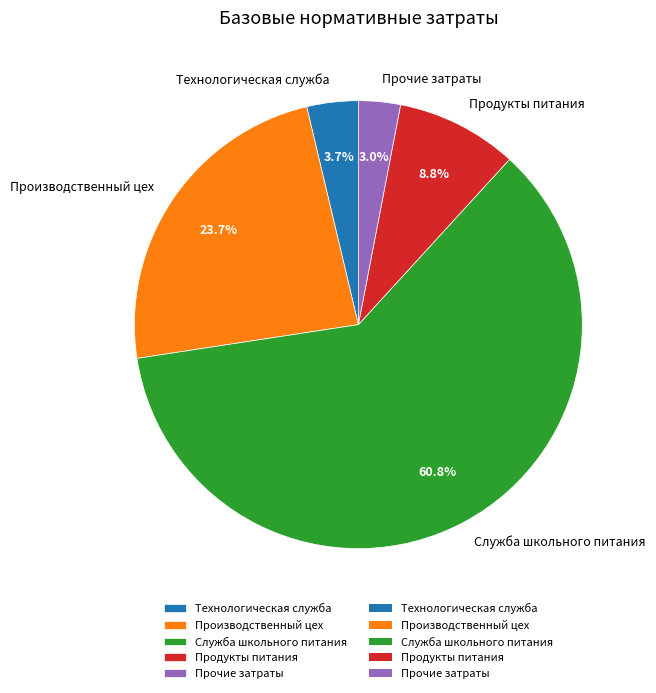

What is the ratio of the value at Производственный цех to the value at Служба школьного питания?

0.4